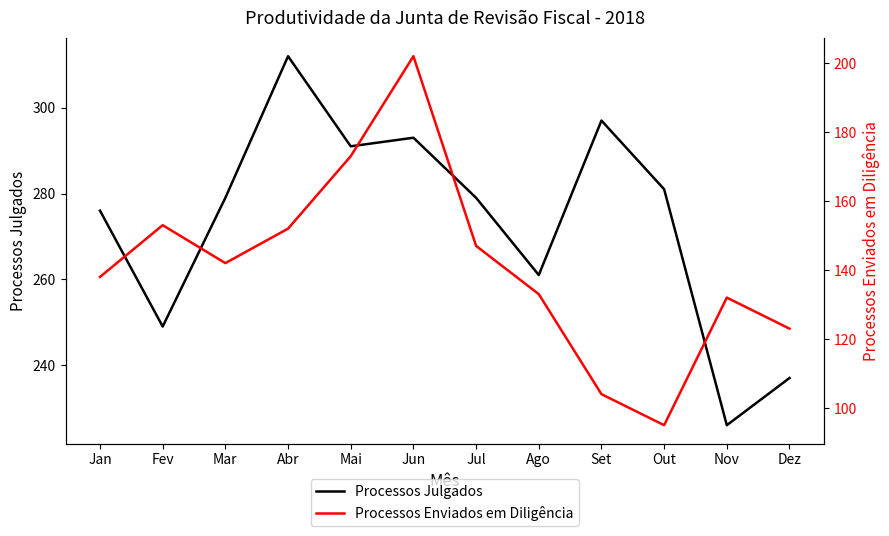

Rank the series at Dez from highest to lowest value.

Processos Julgados, Processos Enviados em Diligência